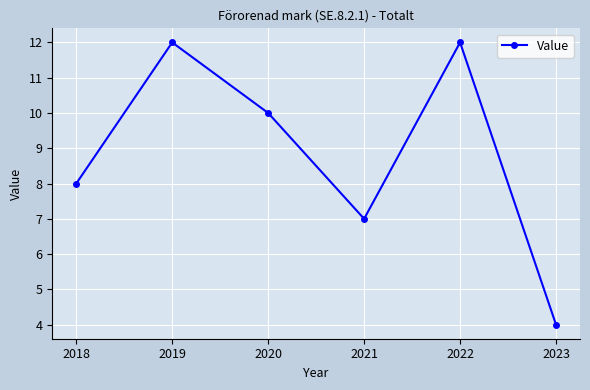

What is the ratio of the value at 2018 to the value at 2020?

0.8